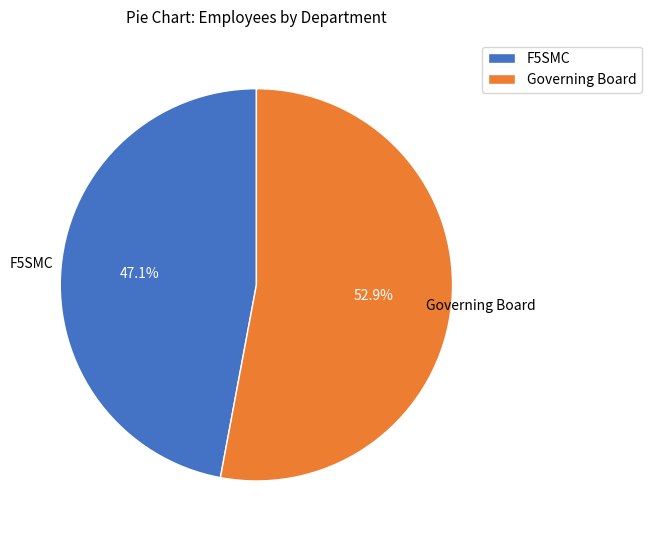

How many segments does this pie chart have?

2